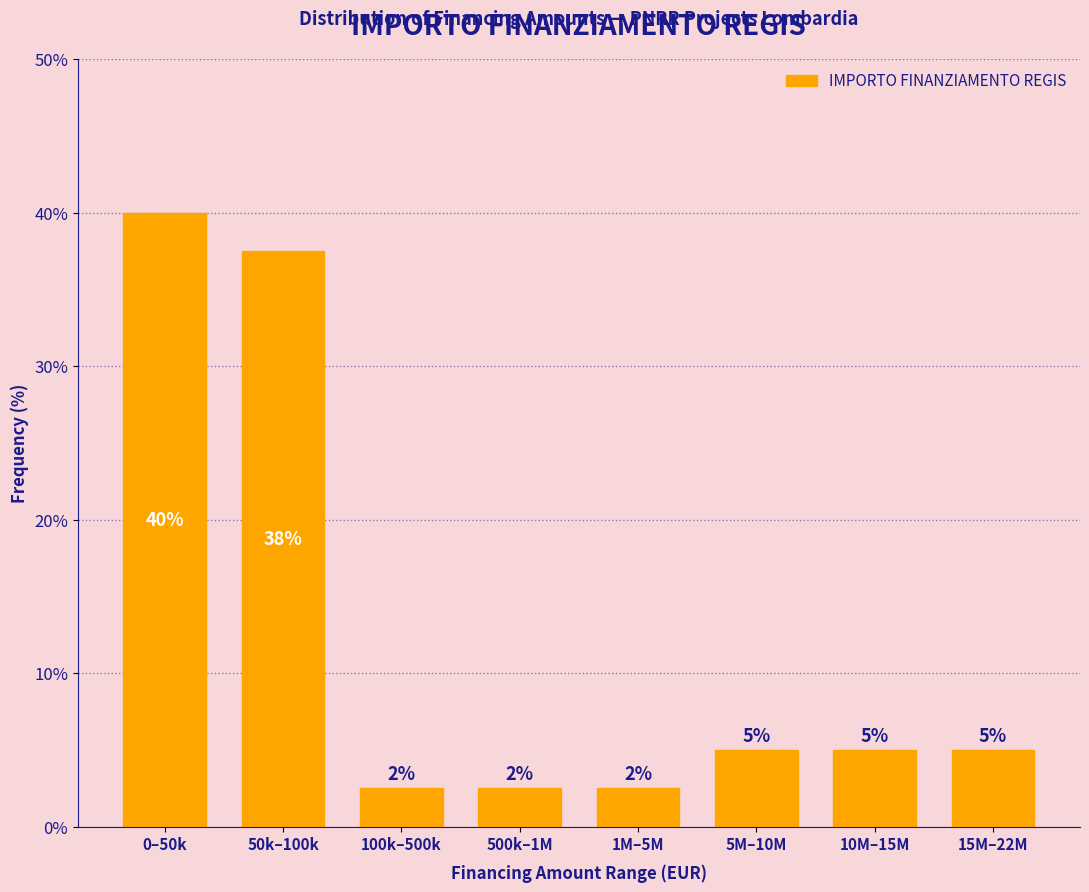

Is it true that the value at 100k–500k is 0.9?

False